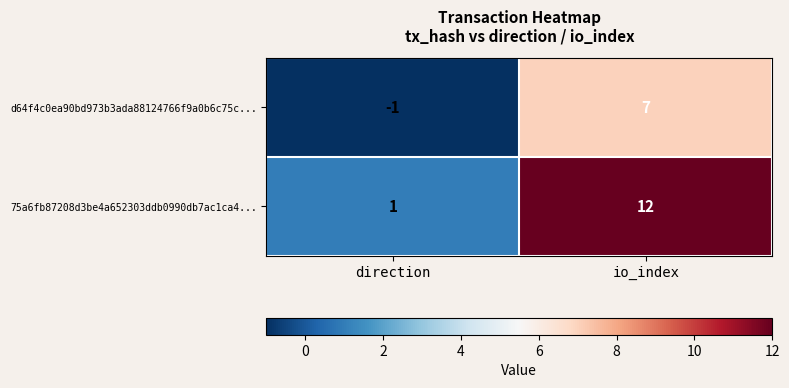

Which category has the lowest value in the 75a6fb87208d3be4a652303ddb0990db7ac1ca4... series?

direction